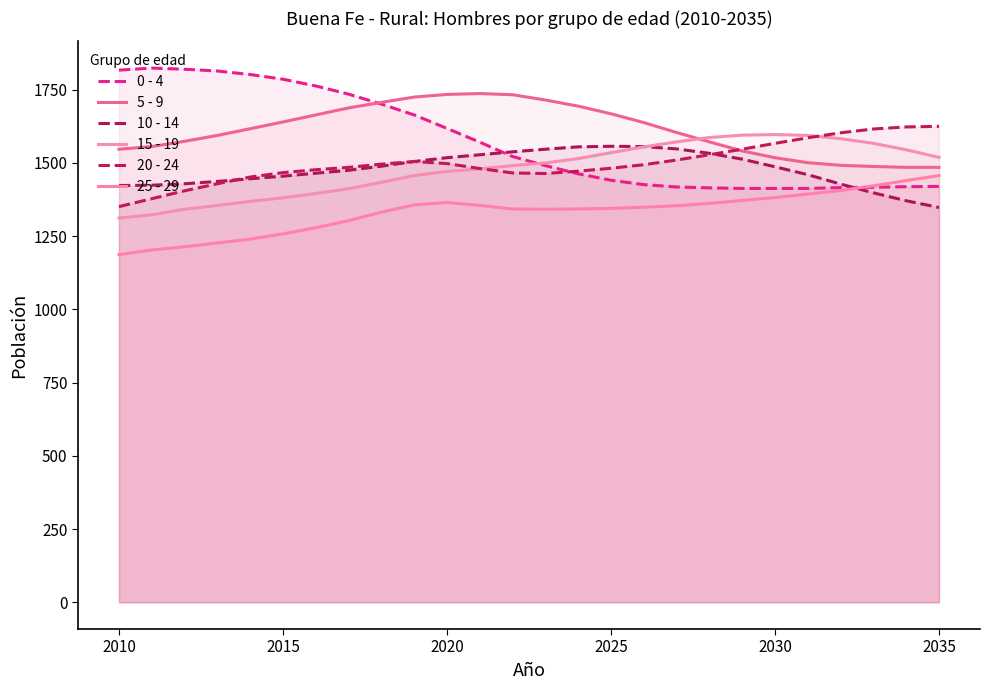

What is the average value of the 20 - 24 series?

1500